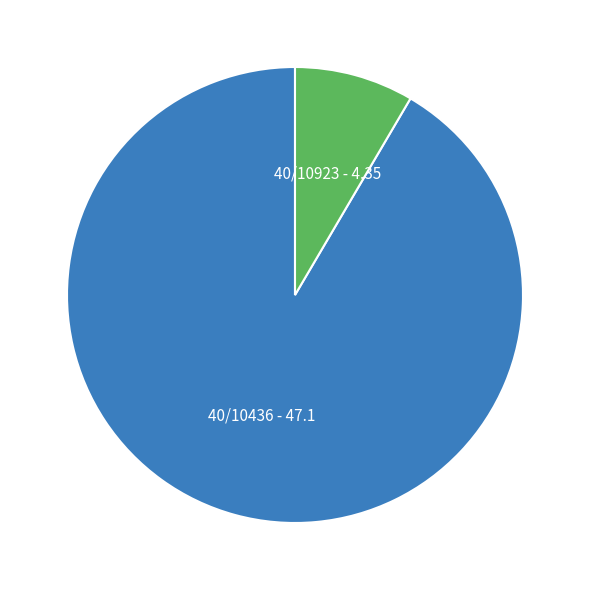

Does any single category account for the majority?

Yes